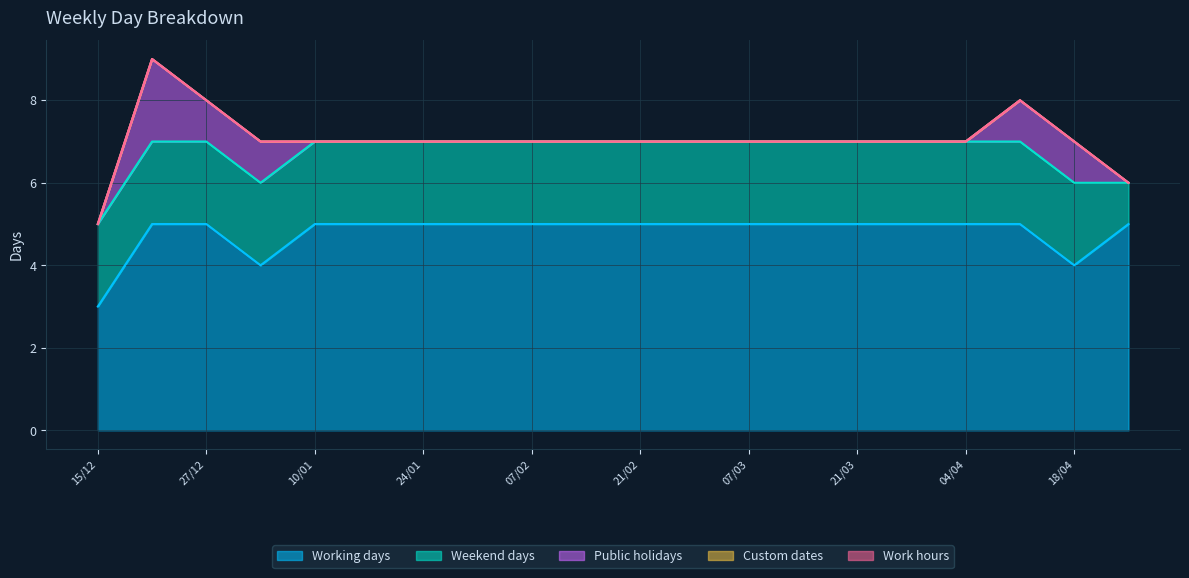

True or false: Weekend days has a value of 2 at 21/02.

True